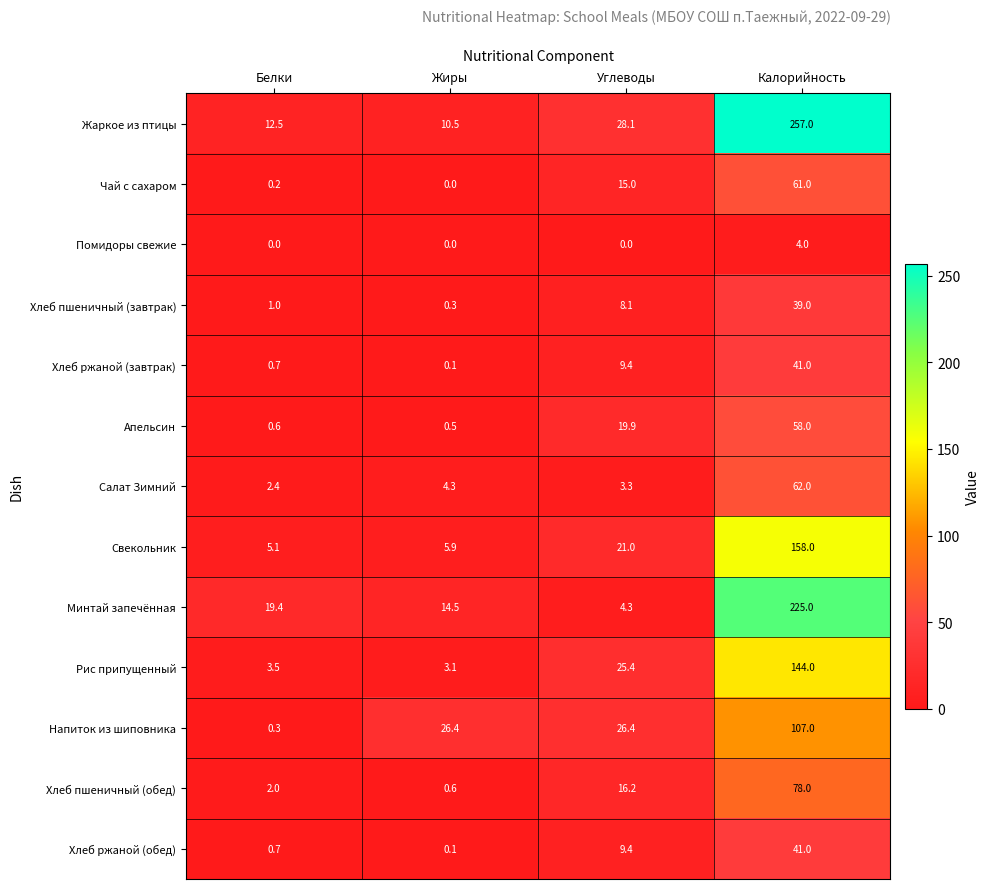

The value of Помидоры свежие at Углеводы is 1.4. True or false?

False